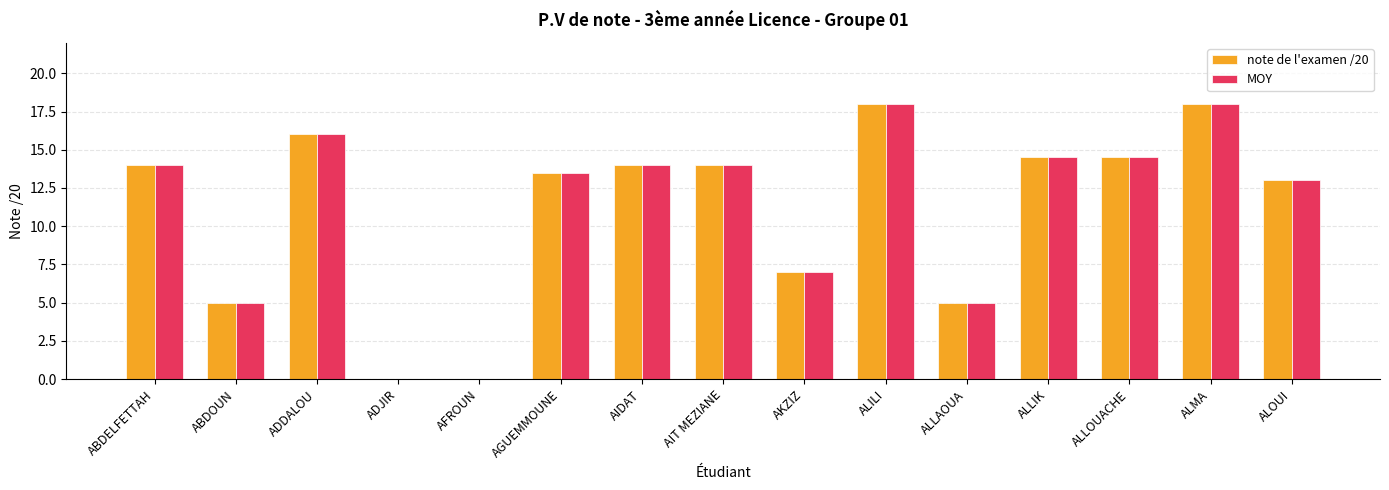

What is the sum of the note de l'examen /20 values at ALMA and AFROUN?

18.0